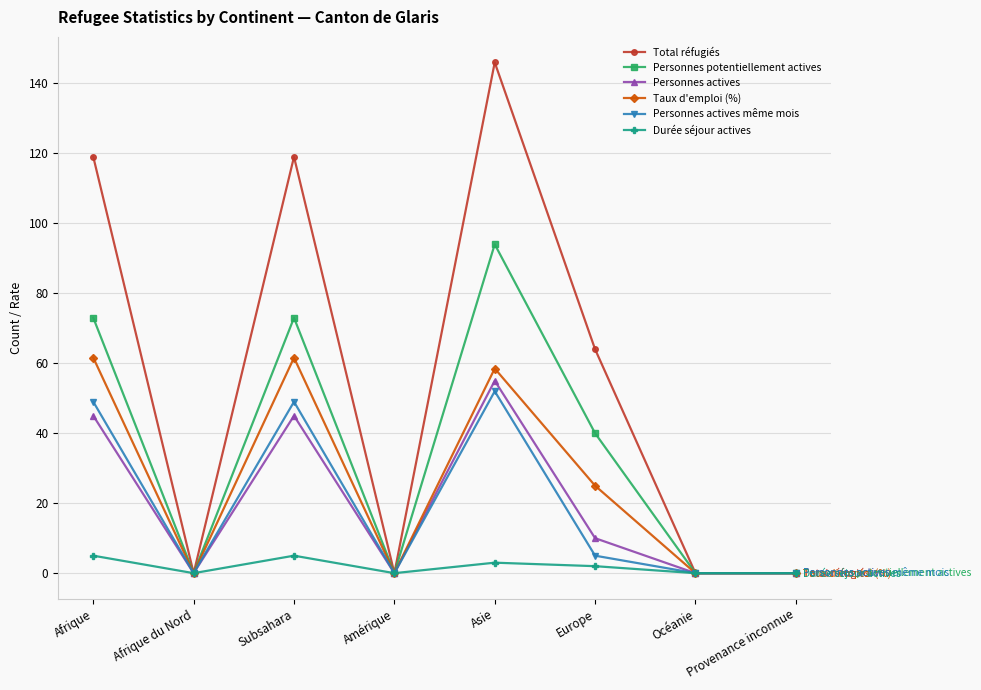

How many categories are shown in the chart?

8